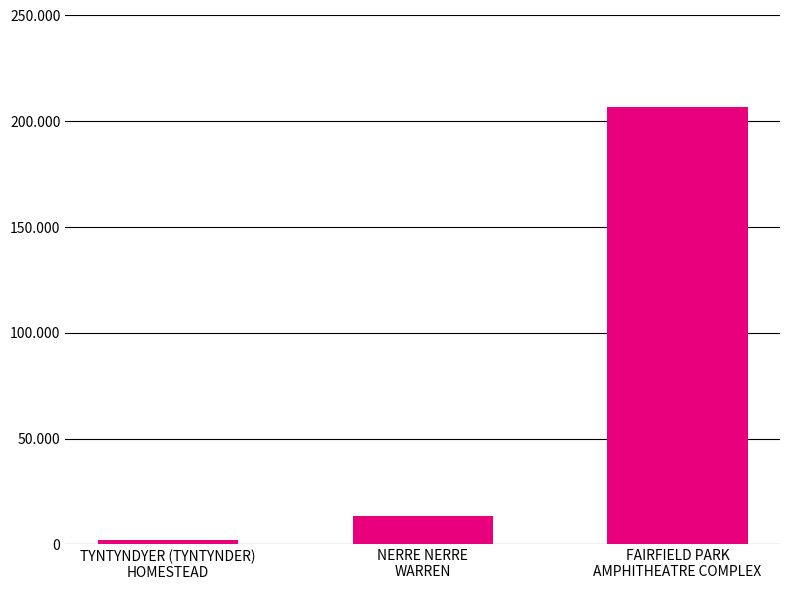

What is the change in value from NERRE NERRE
WARREN to FAIRFIELD PARK
AMPHITHEATRE COMPLEX?

+193484